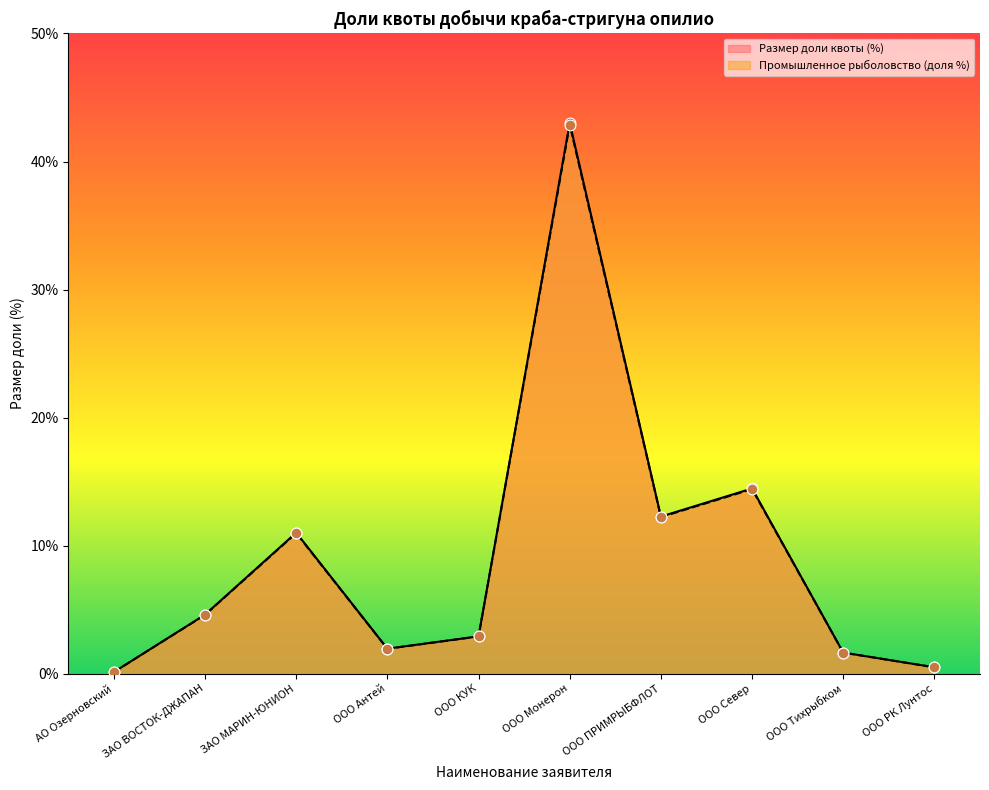

At how many categories does at least one series exceed 25?

1